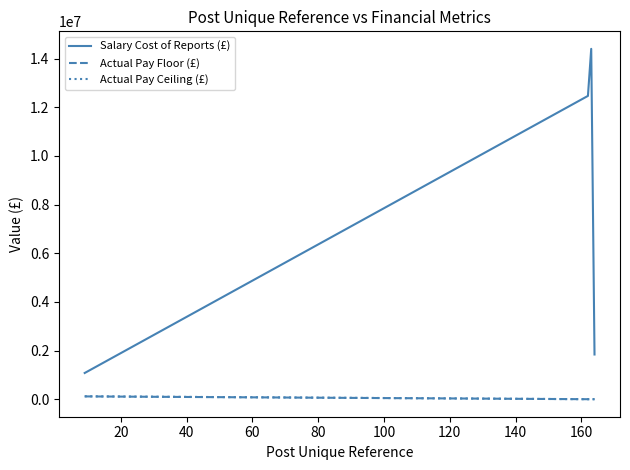

Which series has the largest range (max minus min)?

Salary Cost of Reports (£)